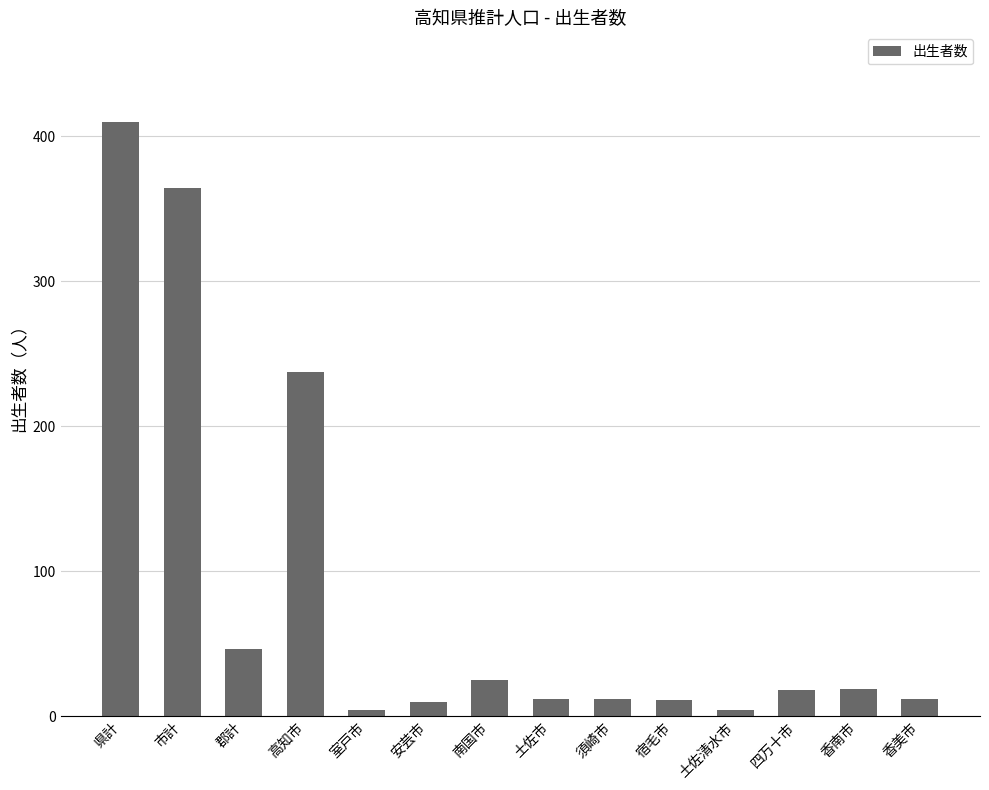

What is the label of the 5th bar from the right?

宿毛市